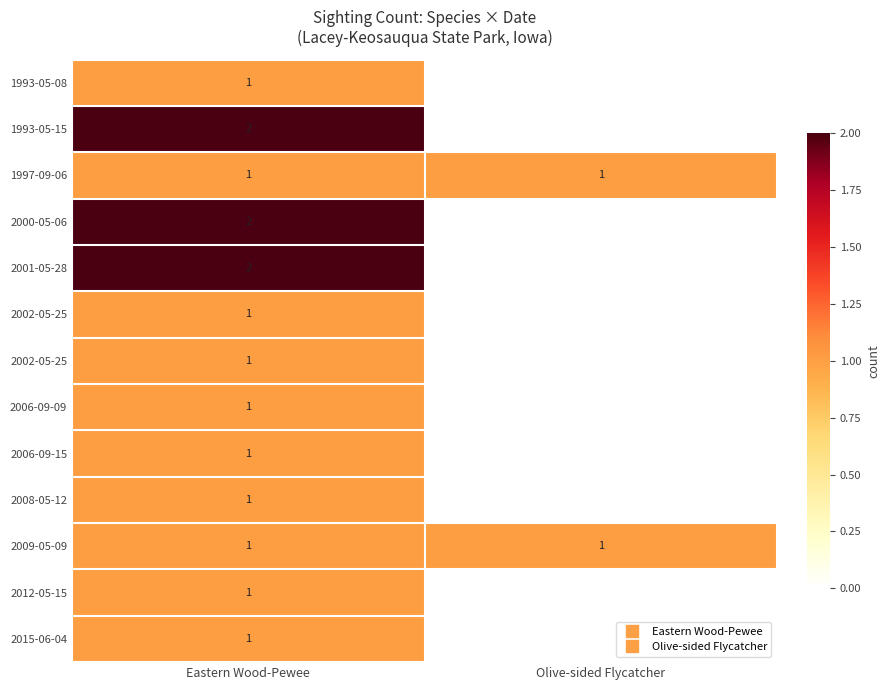

How many data points does each series have?

2